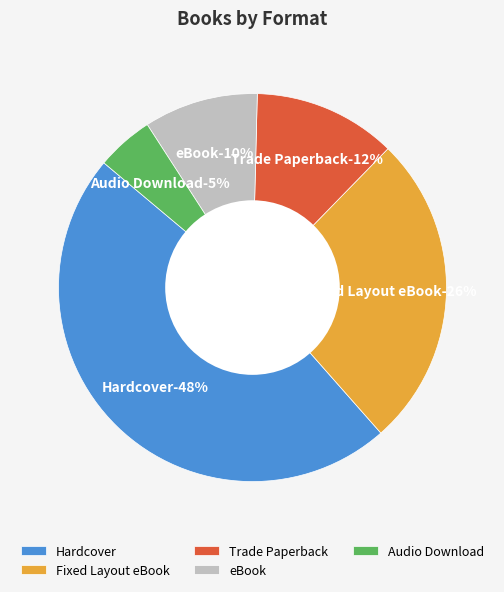

Does Trade Paperback account for over 50% of the chart?

No